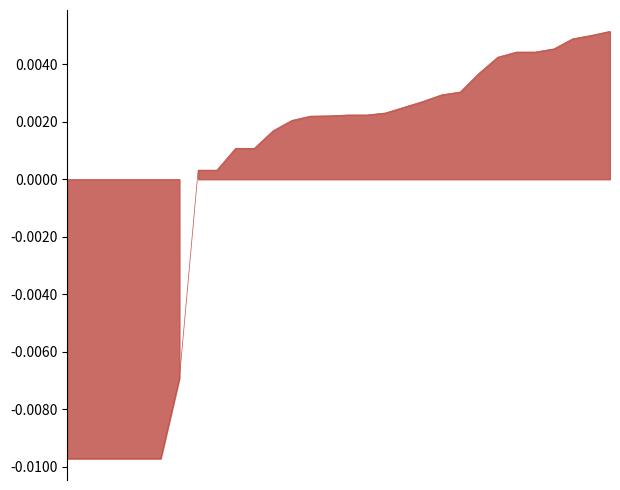

Approximately how many times larger is the value at 1 compared to 27?

0.9